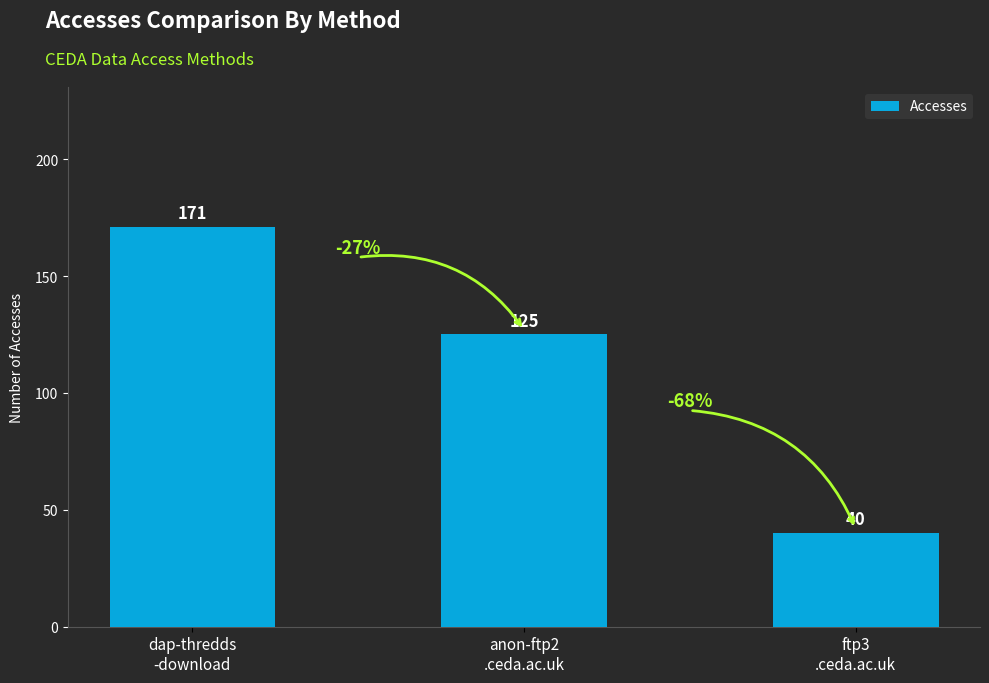

What is the ratio of the value at dap-thredds
-download to the value at anon-ftp2
.ceda.ac.uk?

1.4